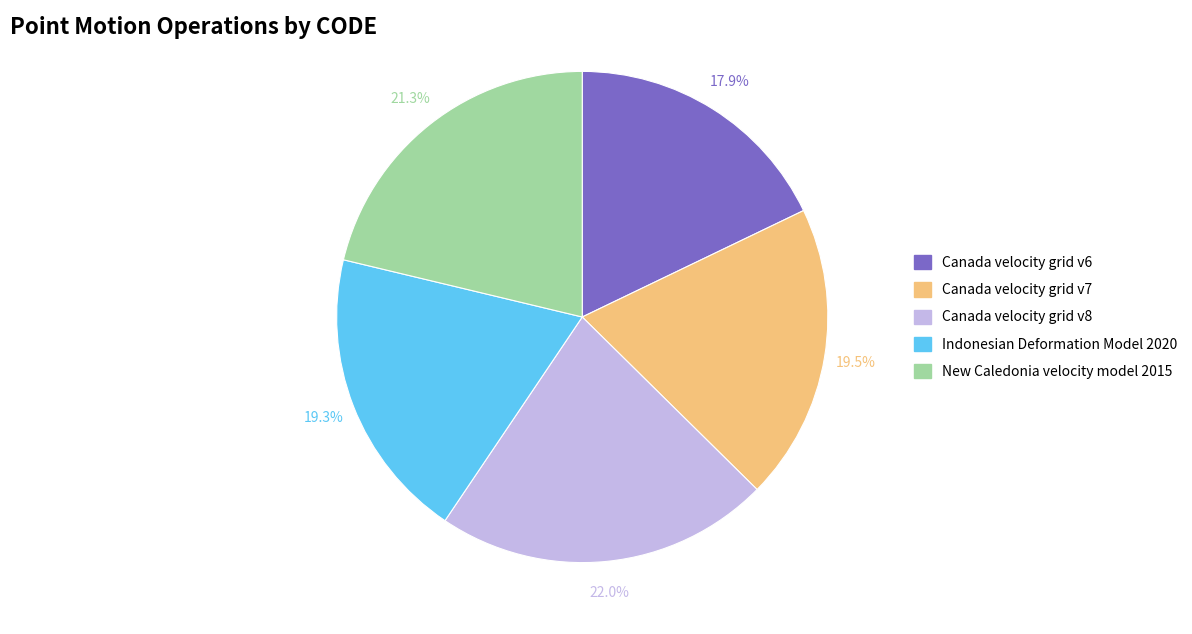

To the nearest percent, what is the difference between the Canada velocity grid v6 and Indonesian Deformation Model 2020 slice percentages?

1%